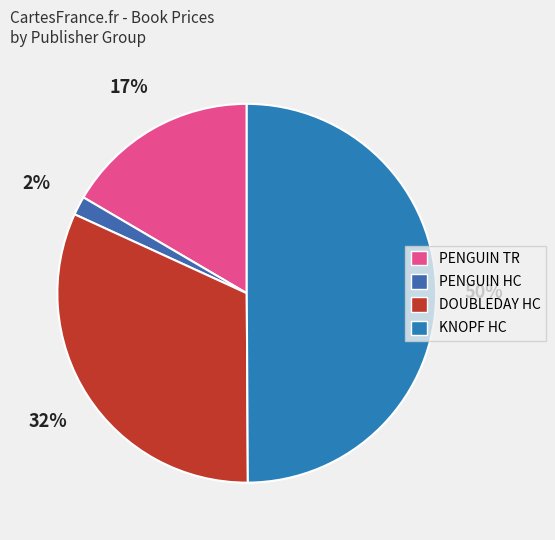

Is there any slice that represents more than half of the pie?

No